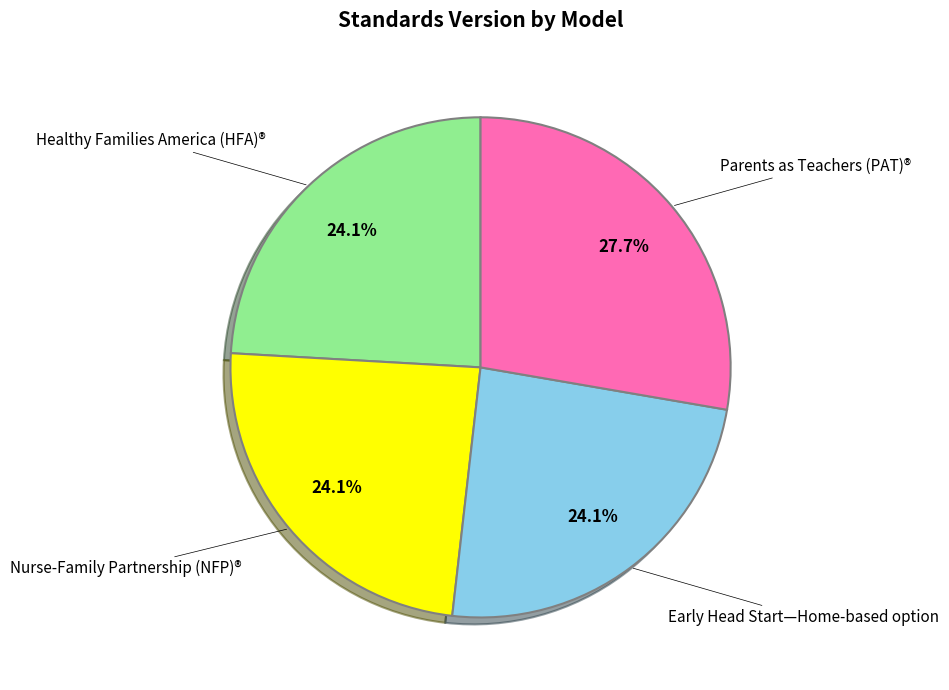

Is there a majority slice in this chart?

No